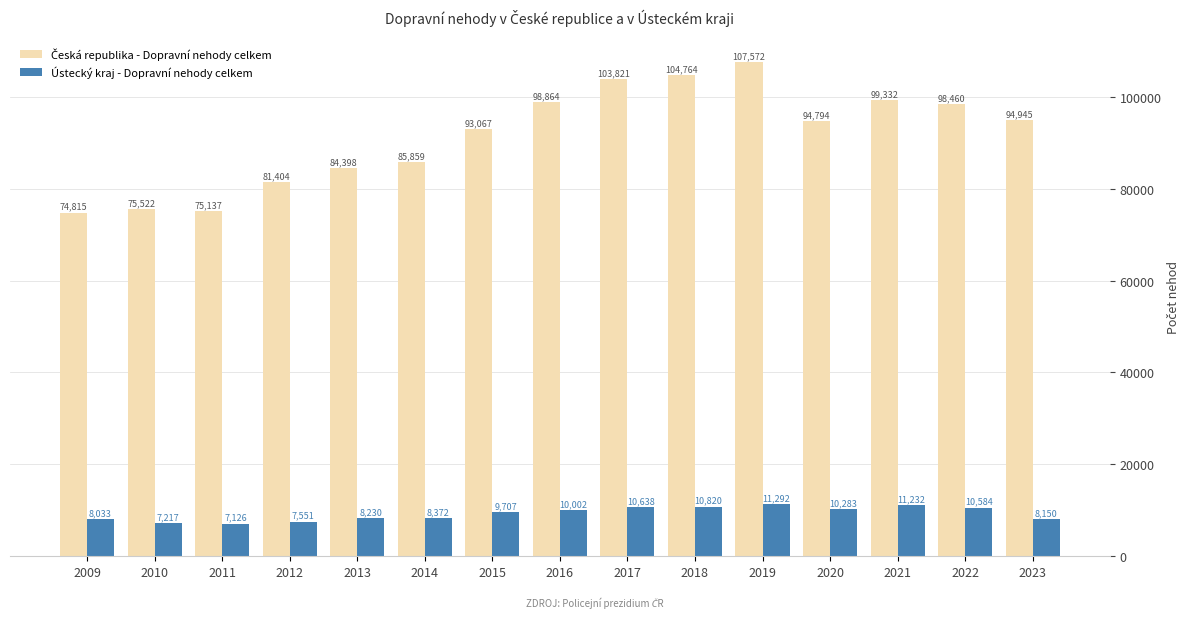

What is the difference between the highest and lowest values at 2009?

66782